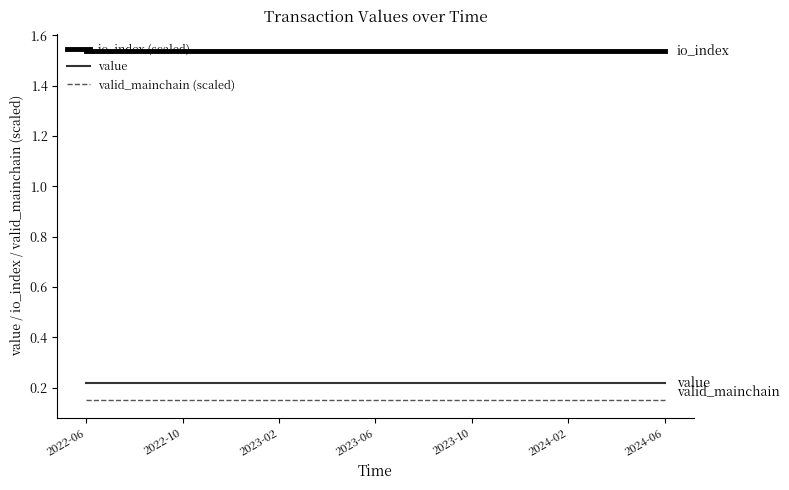

True or false: value and valid_mainchain (scaled) cross at least once.

False